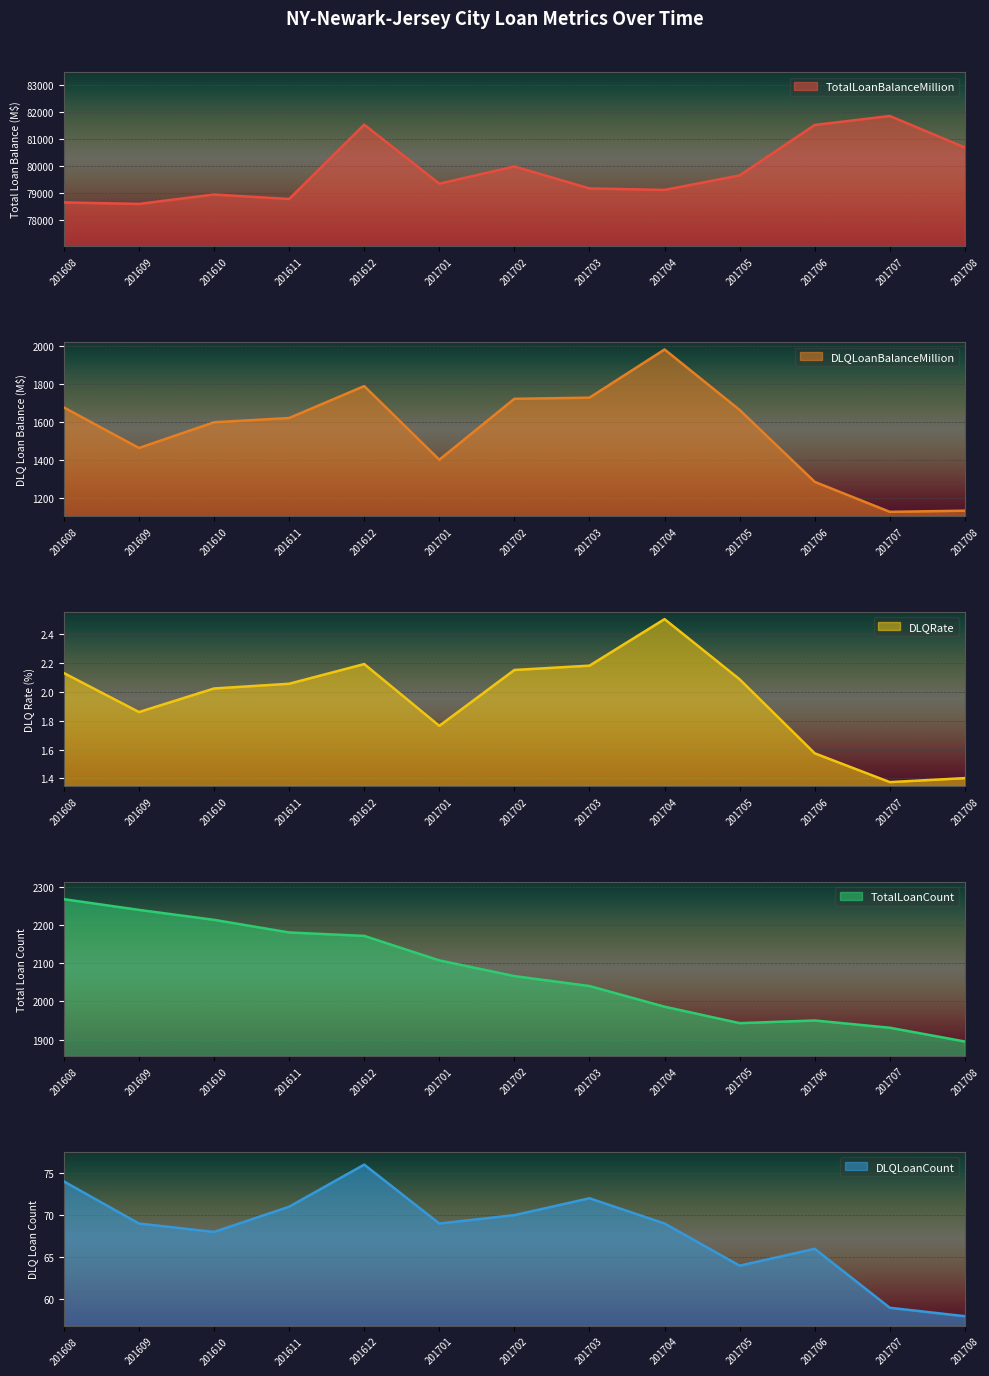

True or false: DLQLoanBalanceMillion and DLQLoanCount cross at least once.

False